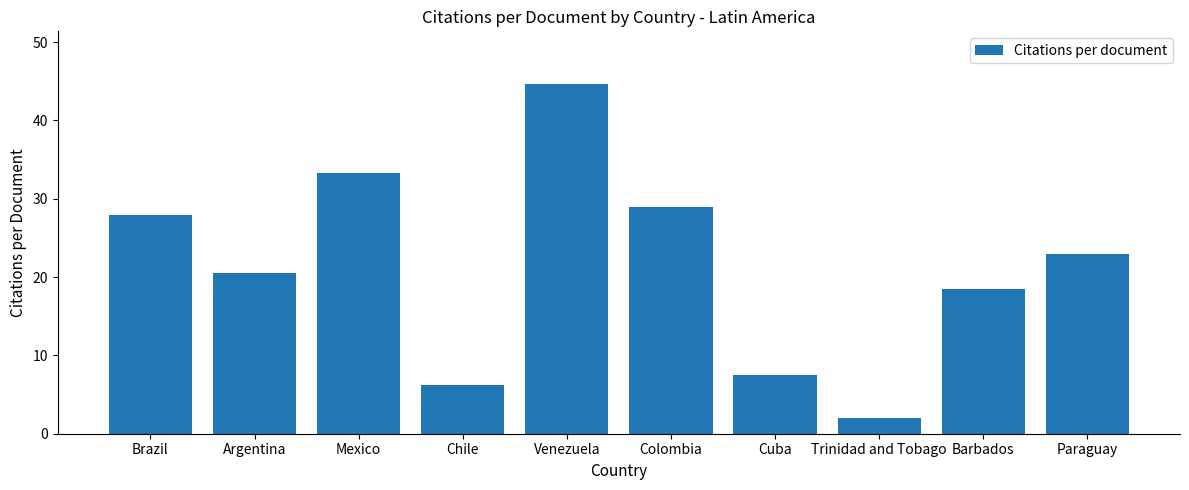

Which category has the lowest value across all series?

Trinidad and Tobago